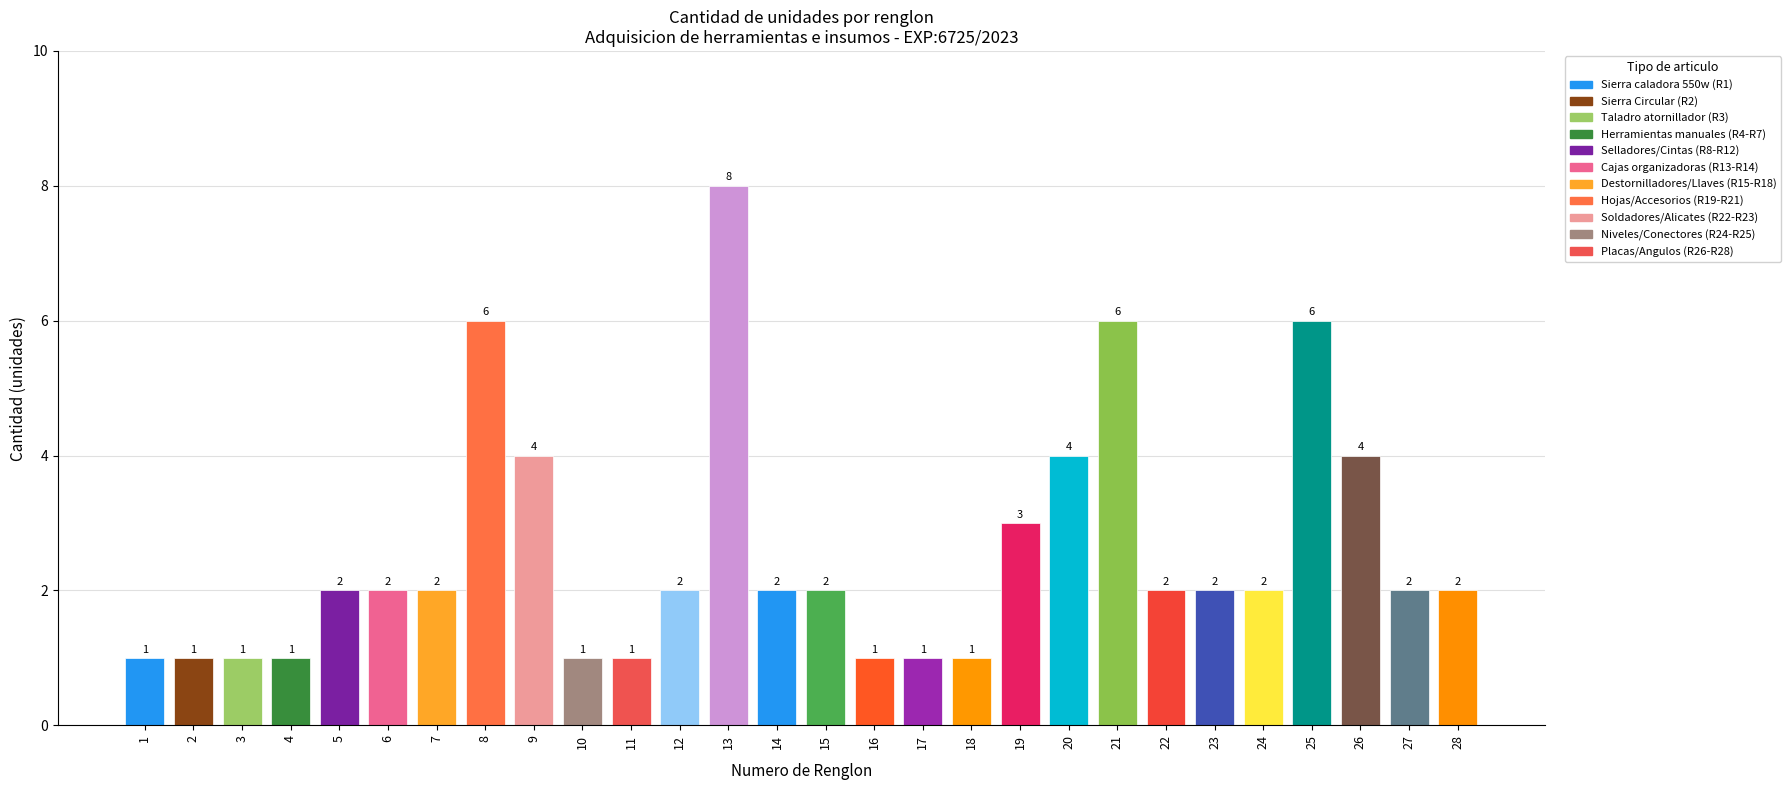

What is the greatest value displayed?

8